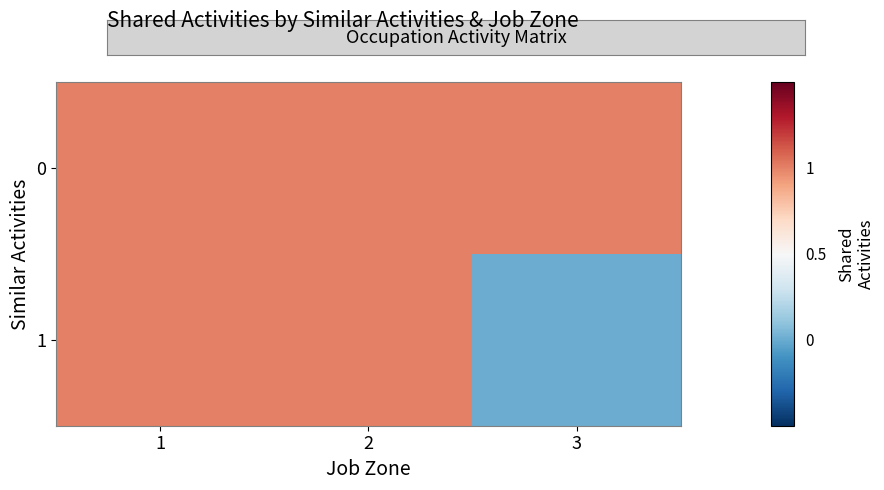

List the series in order of their overall mean, lowest first.

1, 0